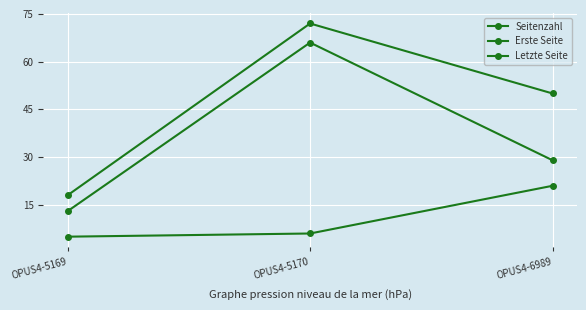

Reading right to left, what are all the values shown in this chart?

Seitenzahl: OPUS4-6989=21	OPUS4-5170=6	OPUS4-5169=5
Erste Seite: OPUS4-6989=29	OPUS4-5170=66	OPUS4-5169=13
Letzte Seite: OPUS4-6989=50	OPUS4-5170=72	OPUS4-5169=18